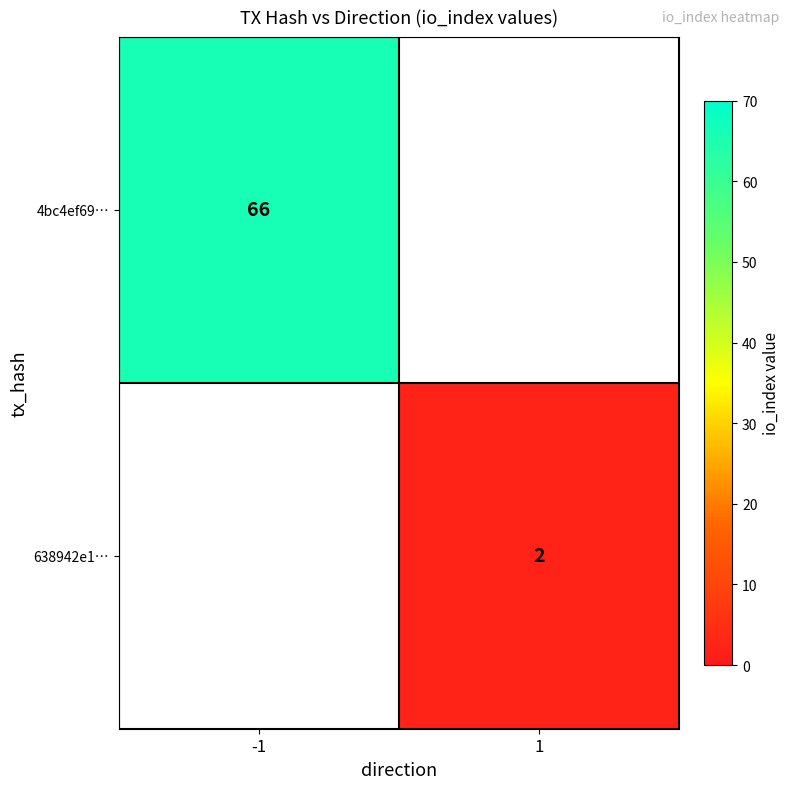

The 4bc4ef69… series shows 23 at -1. True or false?

False